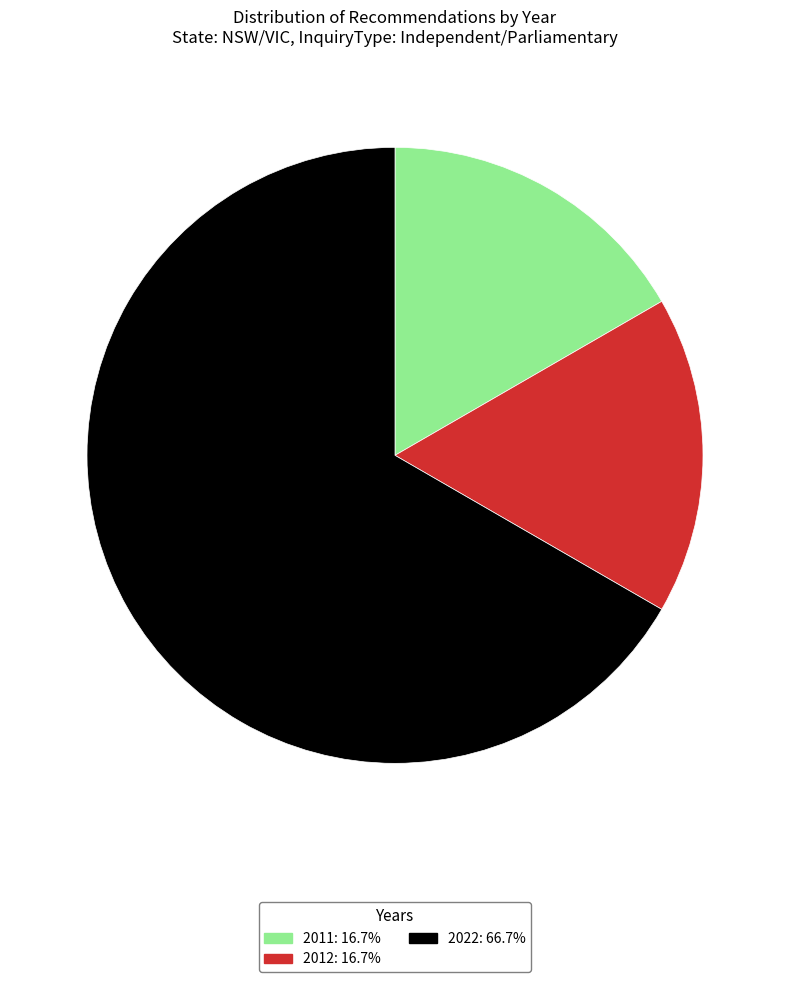

Does any single category account for the majority?

Yes